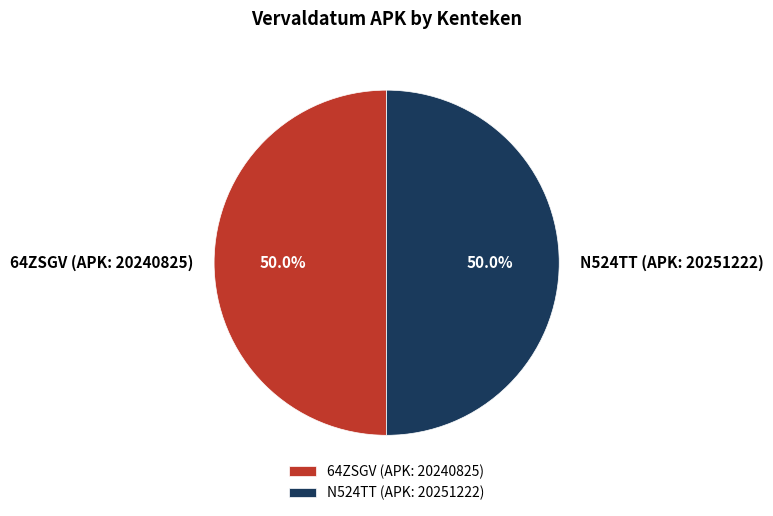

What is the ratio of the value at N524TT (APK: 20251222) to the value at 64ZSGV (APK: 20240825)?

1.0